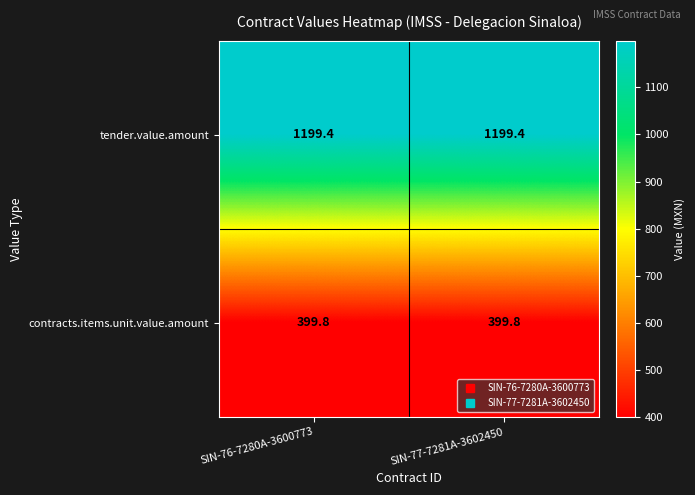

The contracts.items.unit.value.amount series shows 126.2 at SIN-77-7281A-3602450. True or false?

False